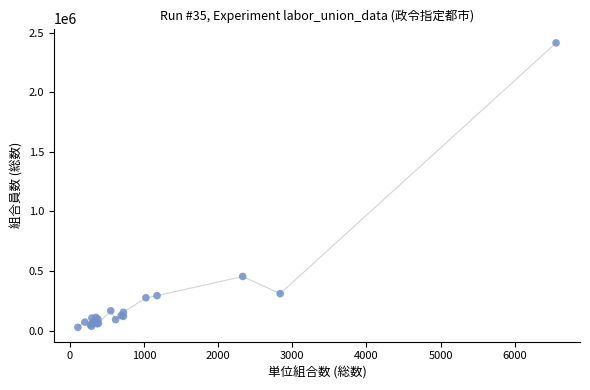

What Y value in the scatter plot is closest to 1220896?

454314